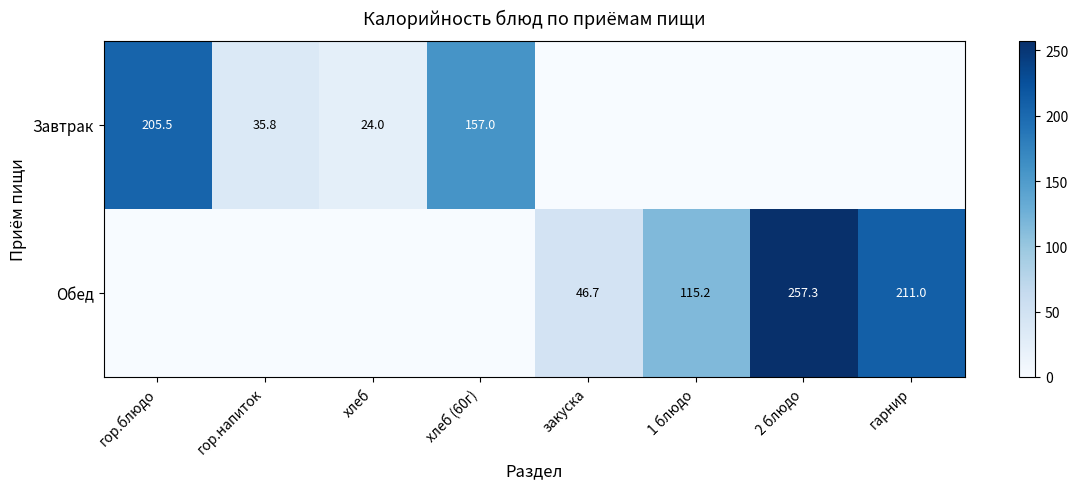

At how many categories does at least one series exceed 23?

8